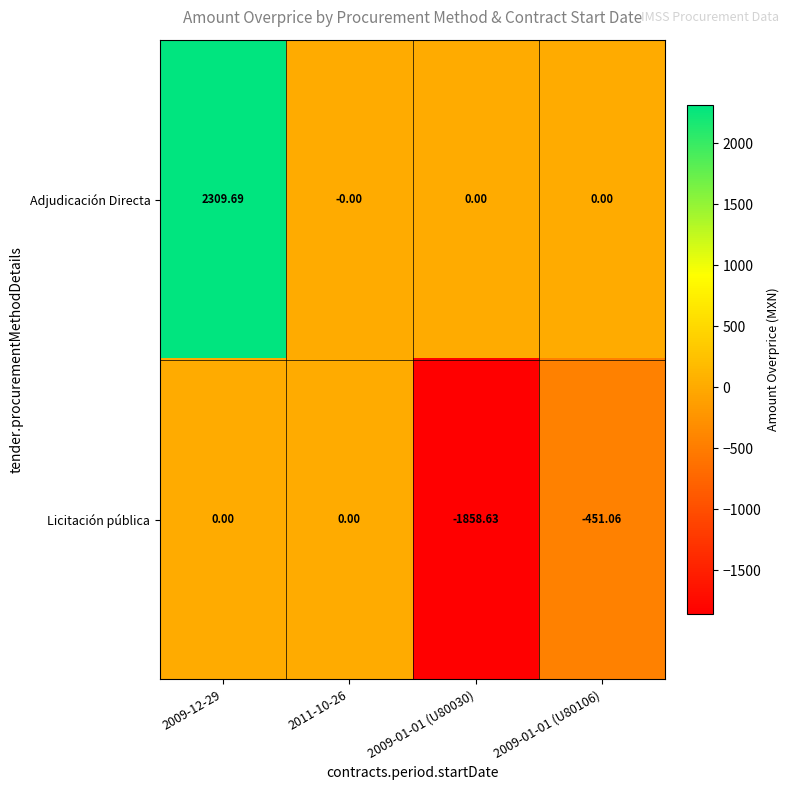

Count the number of data series in this chart.

2